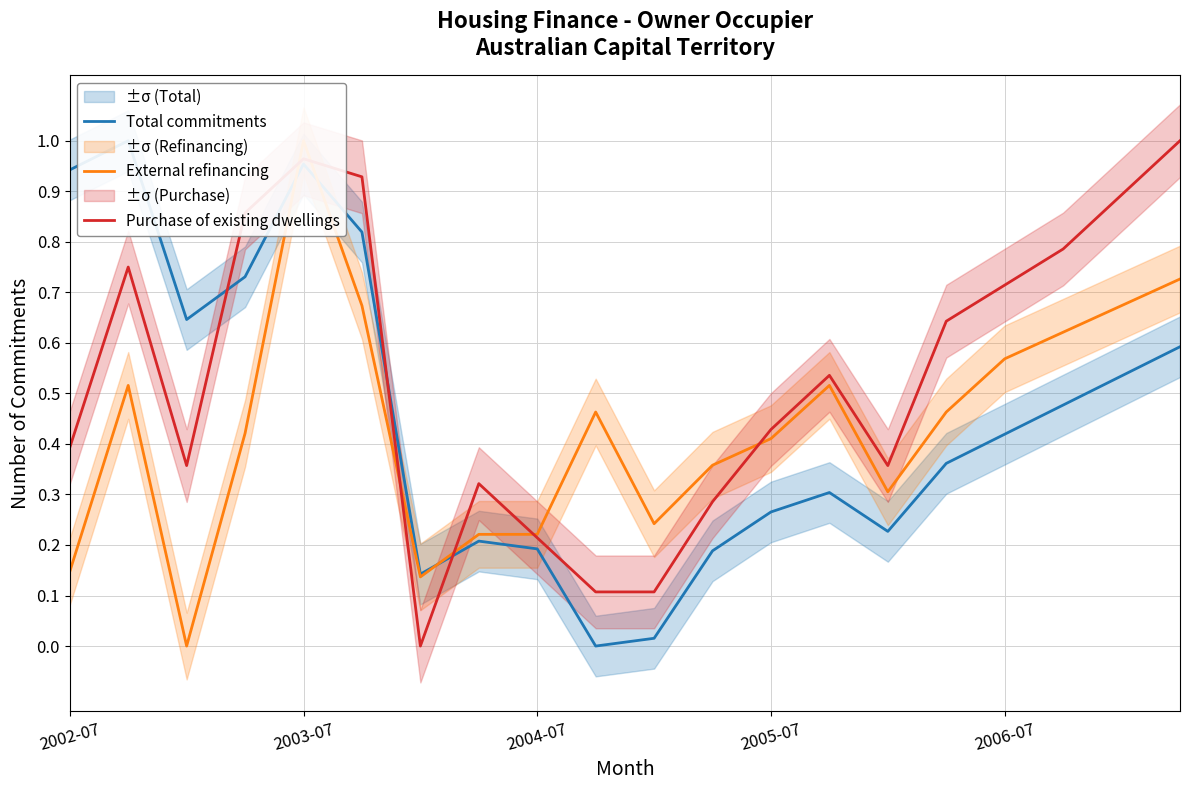

What is the difference between the maximum and minimum values in the Purchase of existing dwellings series?

1.0